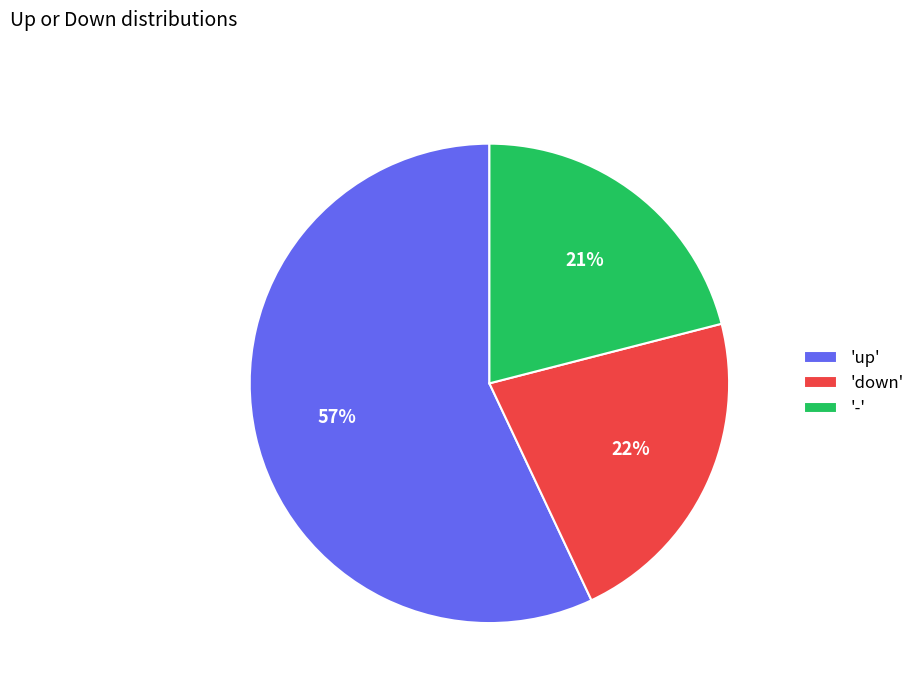

The 'down' slice represents 8% of the pie. True or false?

False